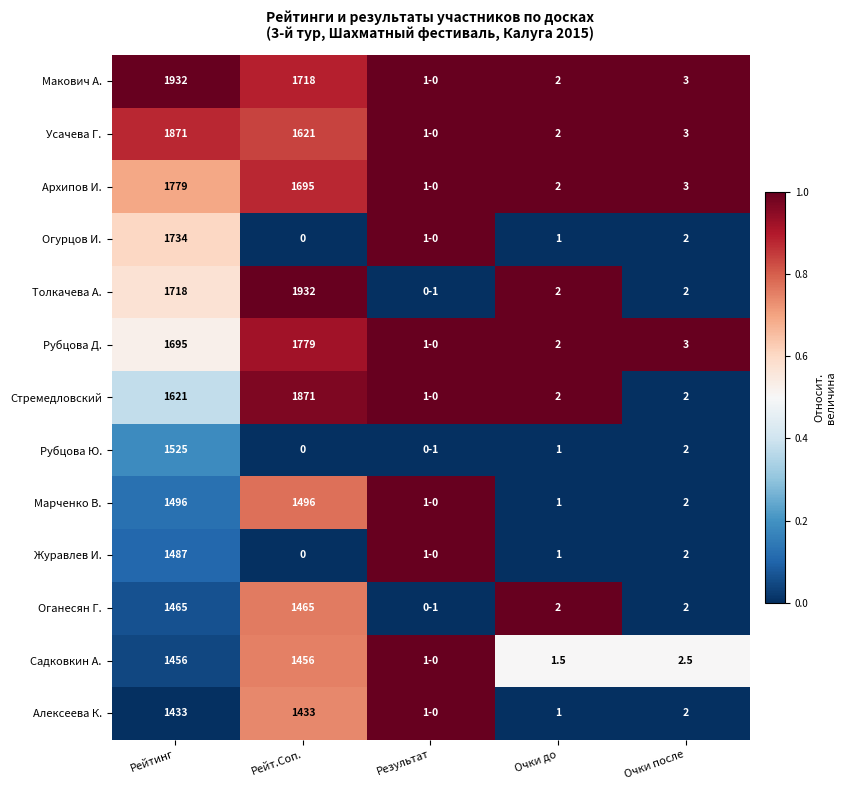

True or false: Журавлев И. has a value of 1.0 at Очки до.

True